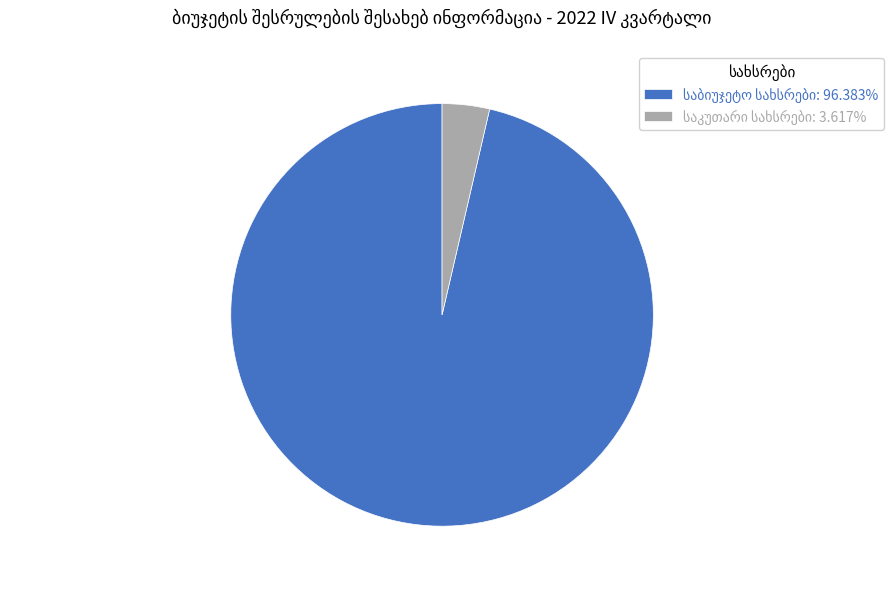

Is there a majority slice in this chart?

Yes